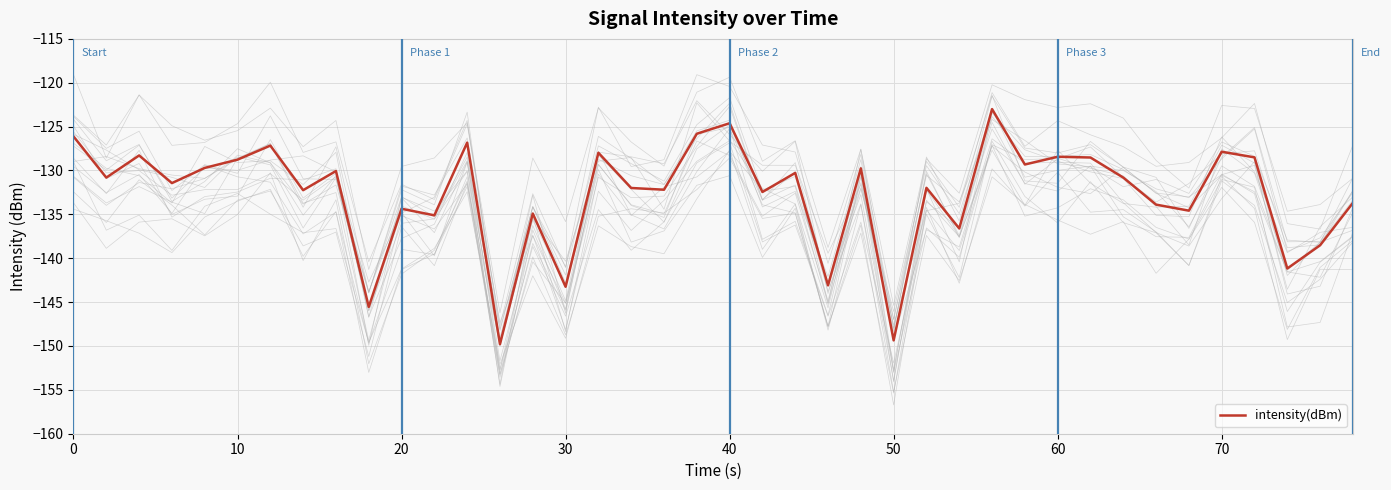

How many interior local valleys (lower than both neighbors) does the data have?

15